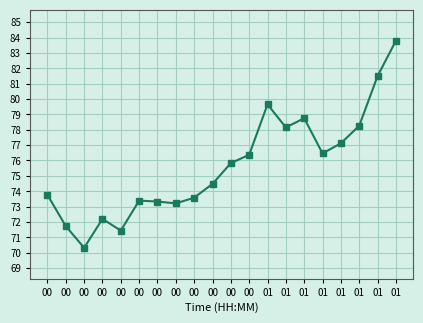

Reading right to left, list all the values displayed in this chart.

01=83.8	01=81.5	01=78.3	01=77.1	01=76.5	01=78.8	01=78.2	01=79.7	00=76.4	00=75.8	00=74.5	00=73.6	00=73.2	00=73.3	00=73.4	00=71.4	00=72.2	00=70.3	00=71.7	00=73.8